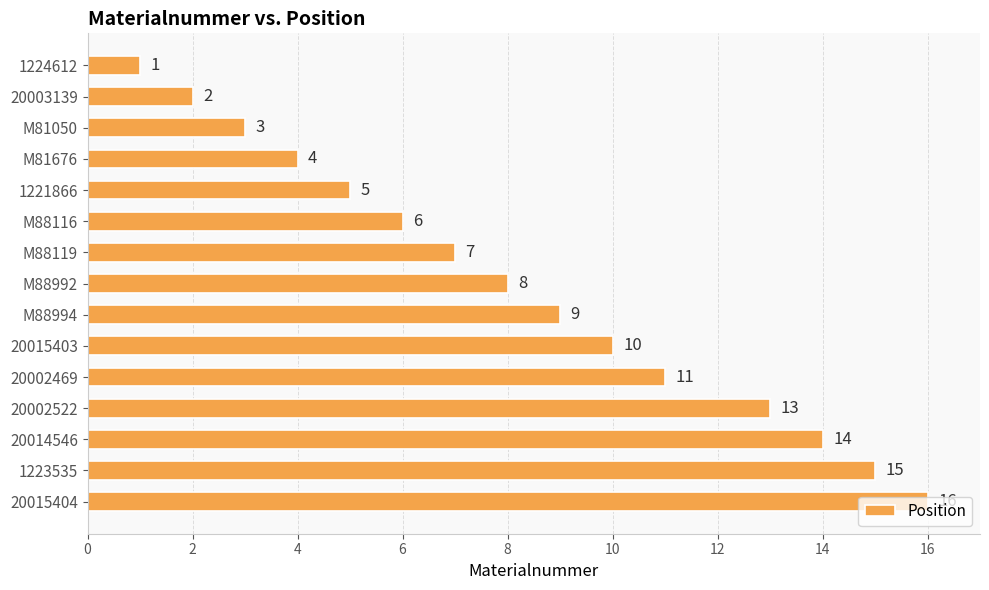

Is it true that the value at 1221866 is 5?

True